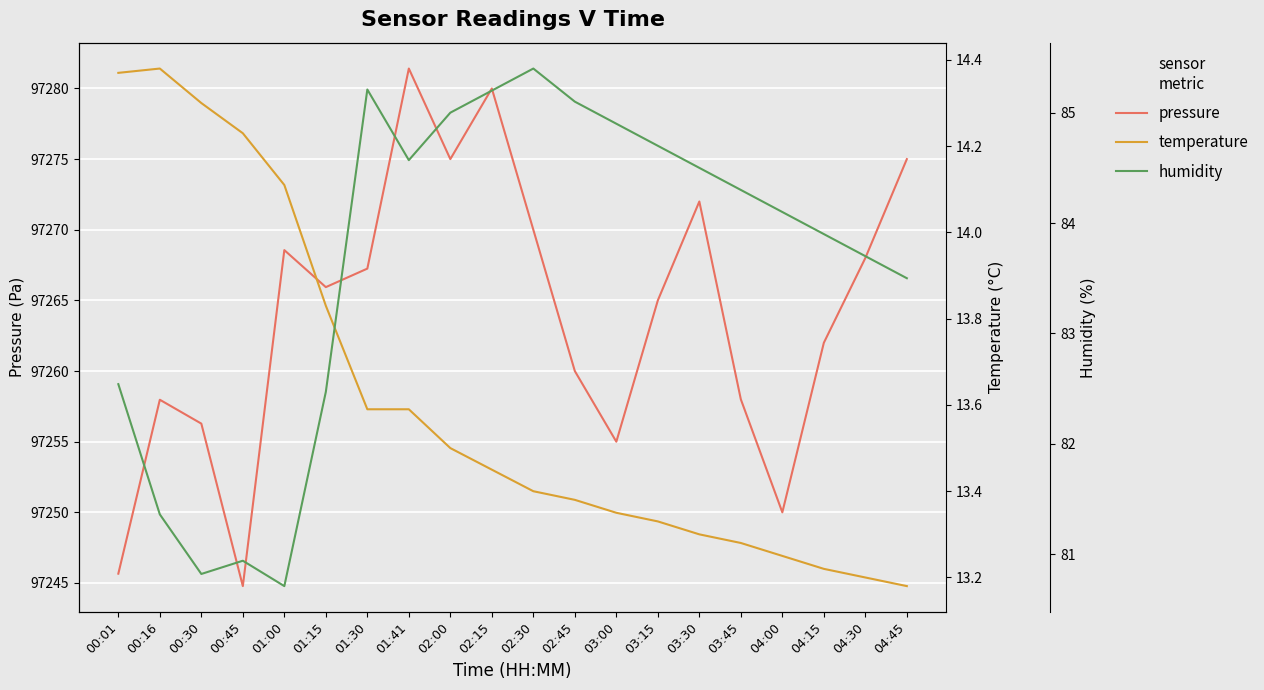

Which label corresponds to the smallest value in the chart?

04:45